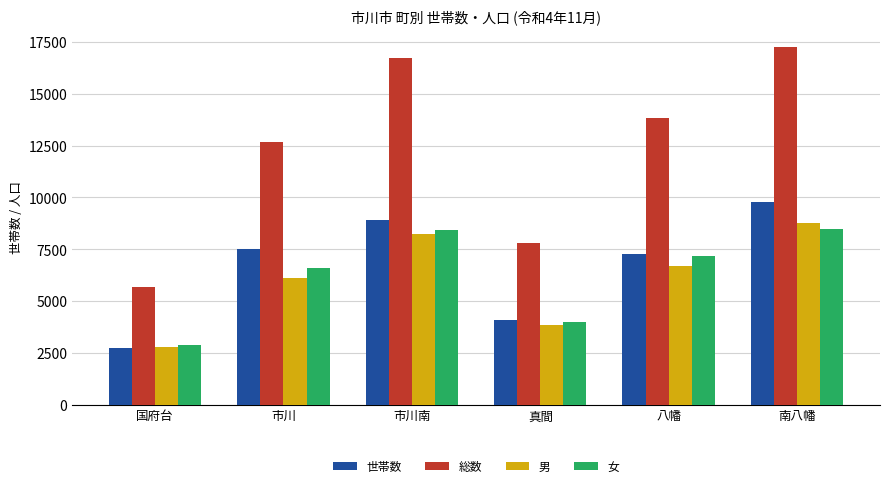

List the labels in order of 総数 value, largest first.

南八幡, 市川南, 八幡, 市川, 真間, 国府台